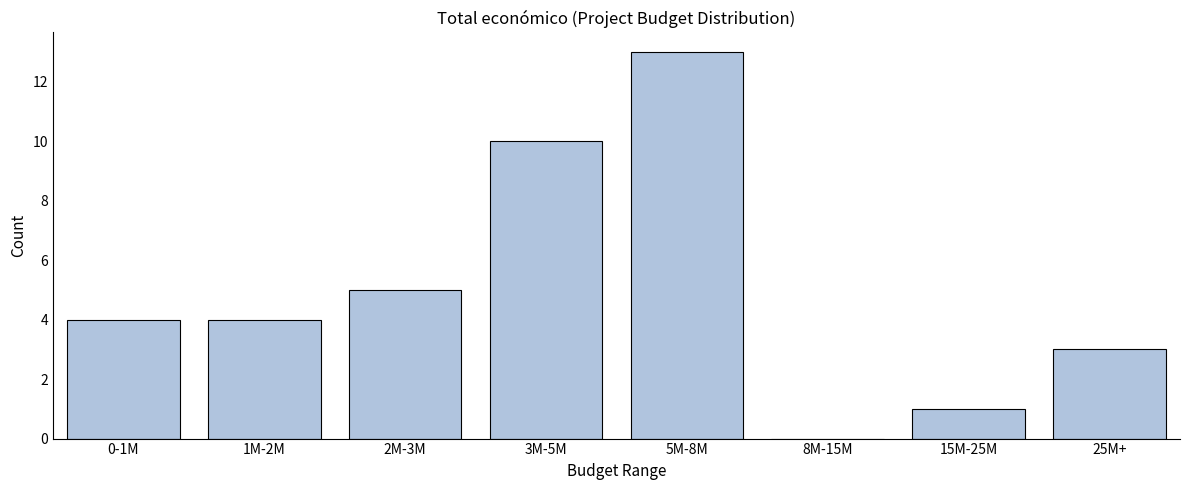

Reading left to right, what are all the values shown in this chart?

0-1M=4	1M-2M=4	2M-3M=5	3M-5M=10	5M-8M=13	8M-15M=0	15M-25M=1	25M+=3